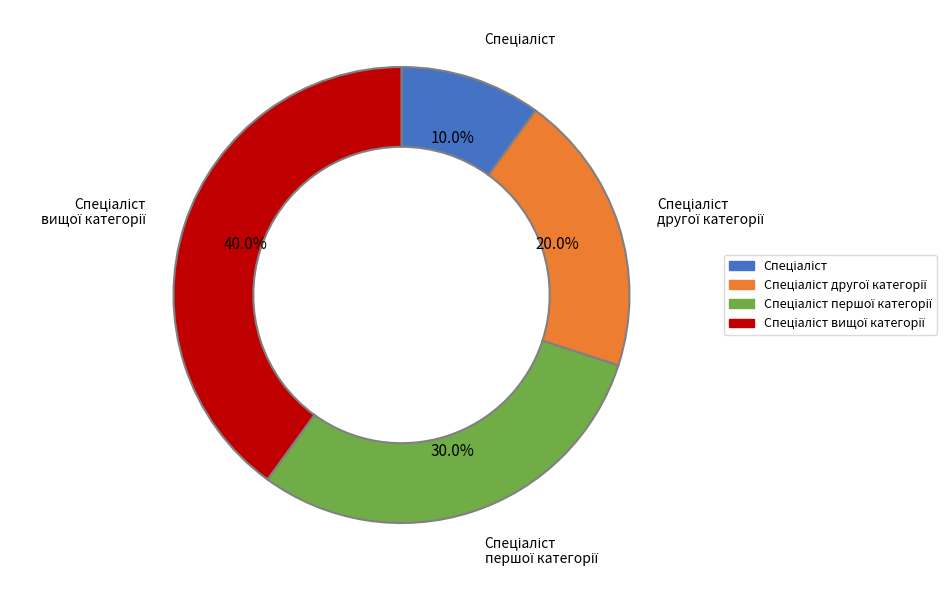

Is there any slice that represents more than half of the pie?

No